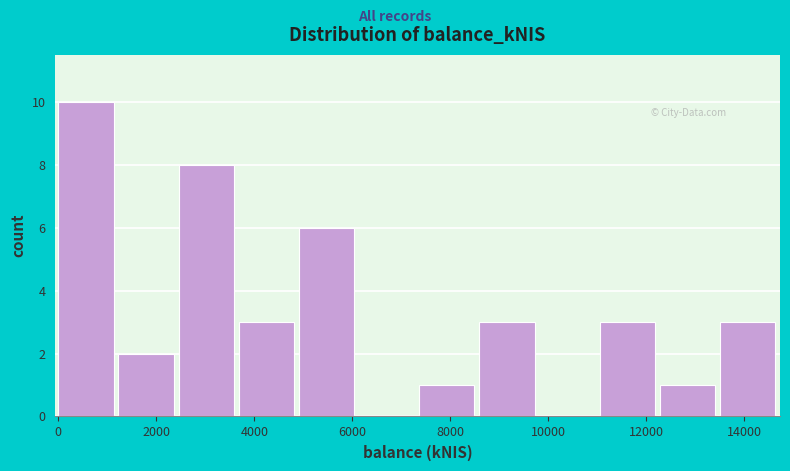

Which range on the x-axis has the tallest bar?

0 to 1200